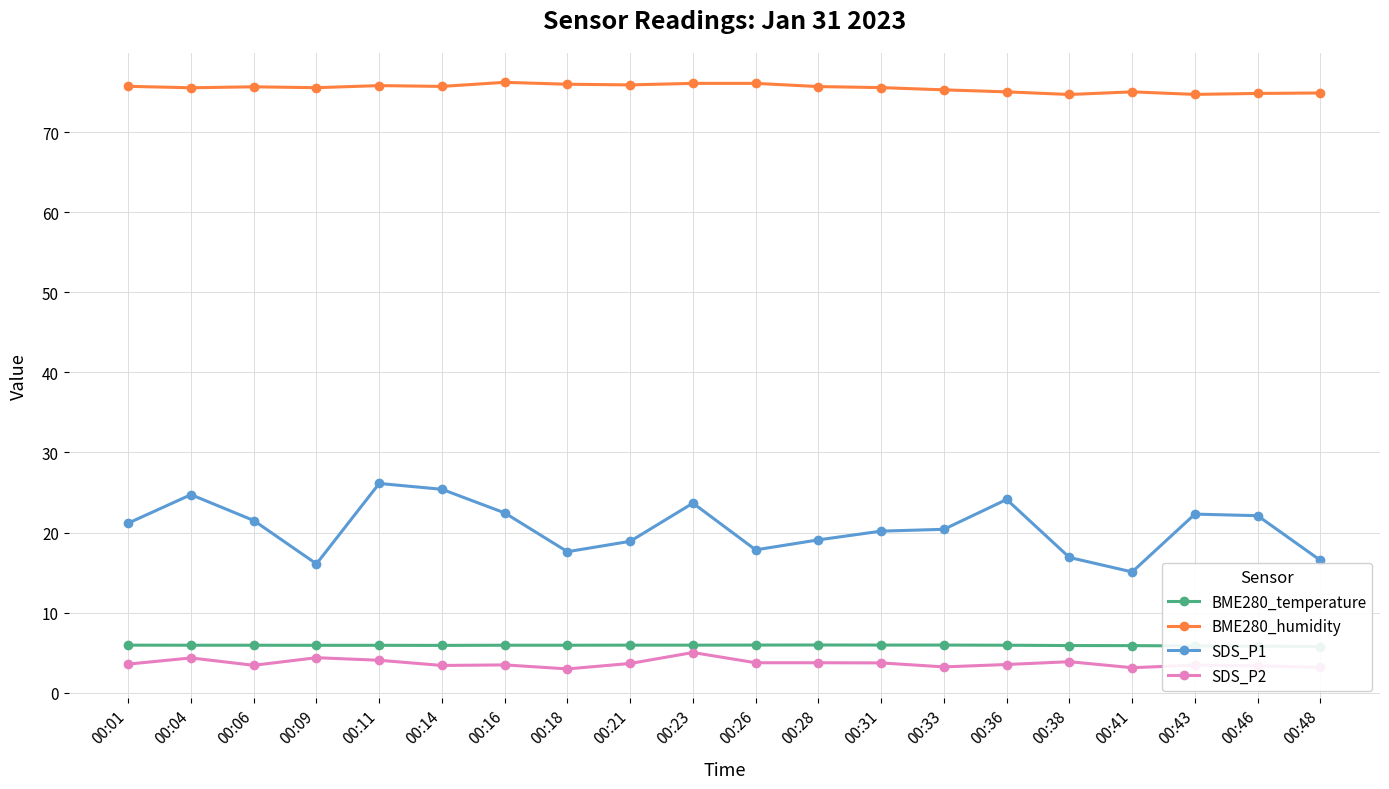

Which series changed the most between 00:09 and 00:33?

SDS_P1